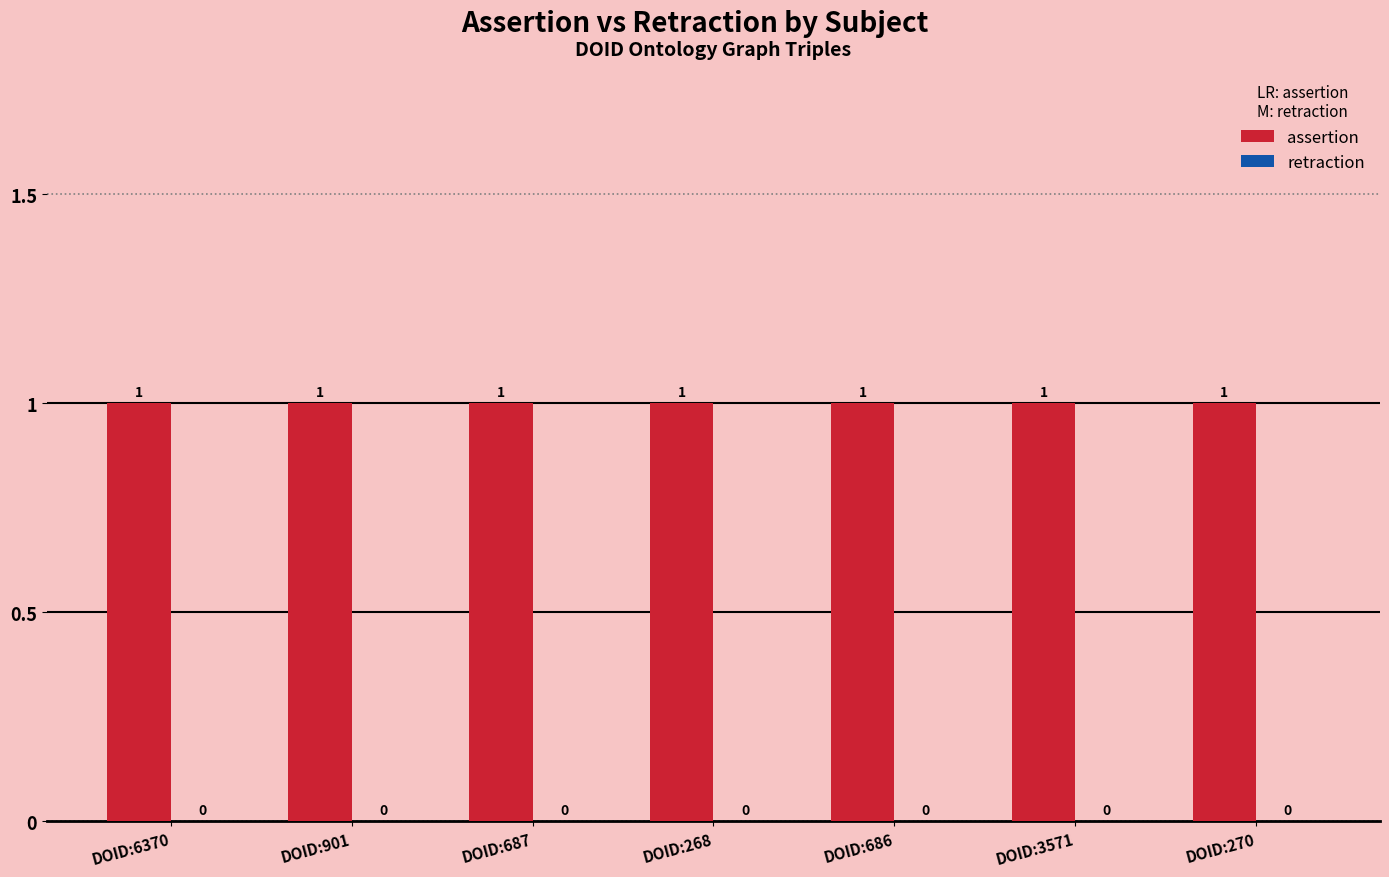

Rank the categories by retraction value from highest to lowest.

DOID:6370, DOID:901, DOID:687, DOID:268, DOID:686, DOID:3571, DOID:270